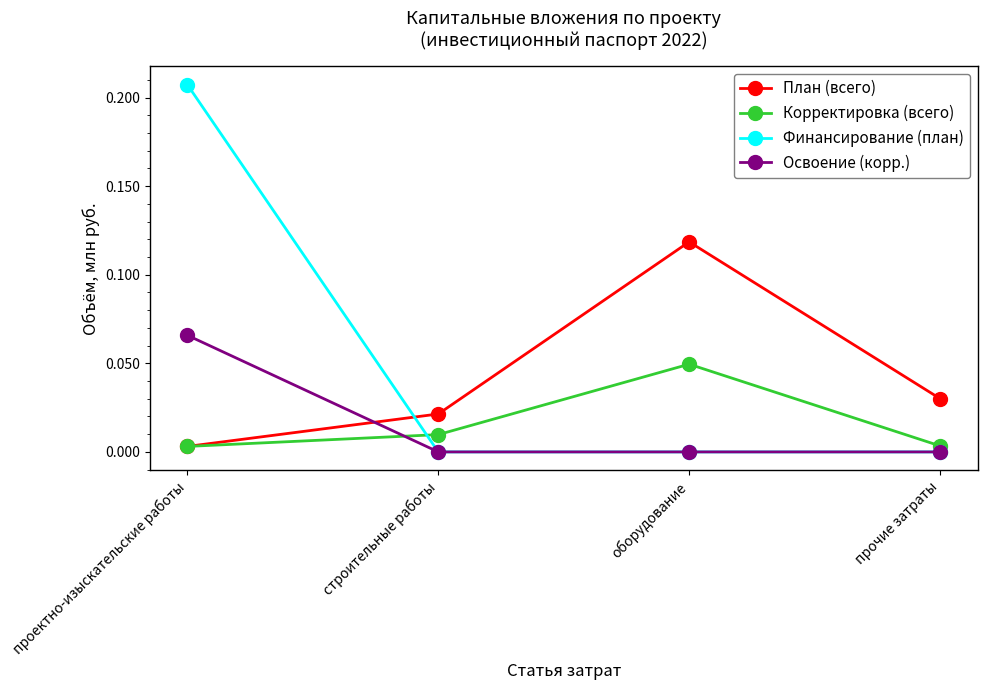

Which series has the largest total across all categories?

Финансирование (план)